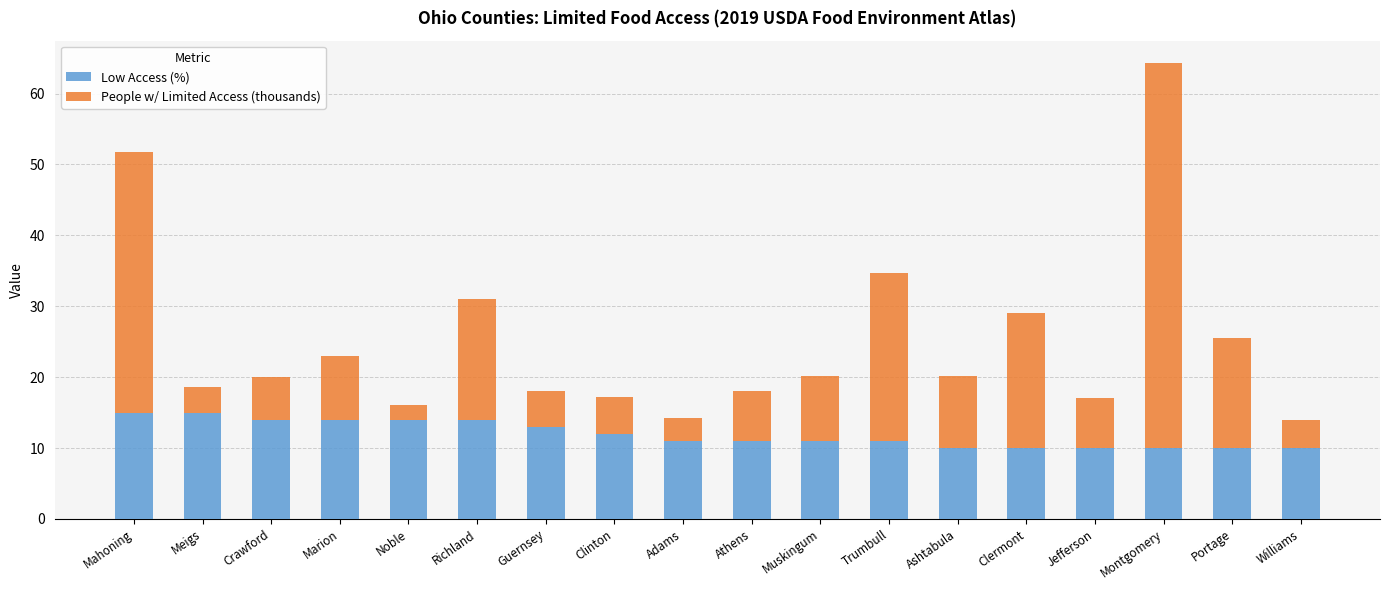

What is the maximum value for Low Access (%)?

15.0